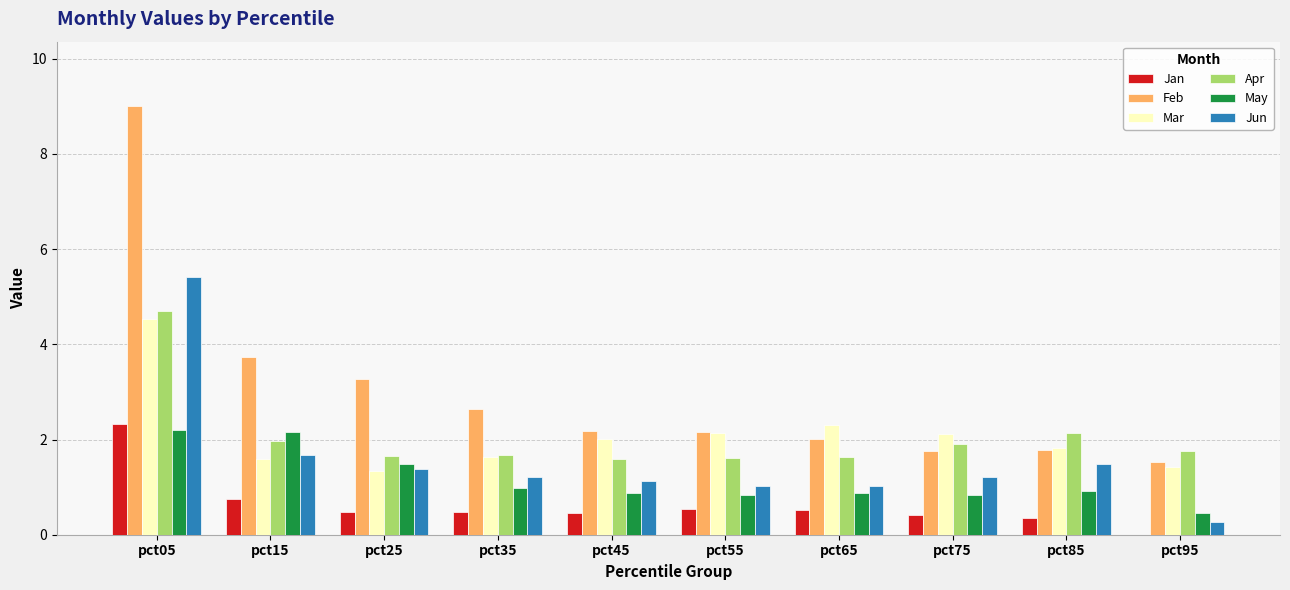

What is the approximate value of May at pct25?

1.5